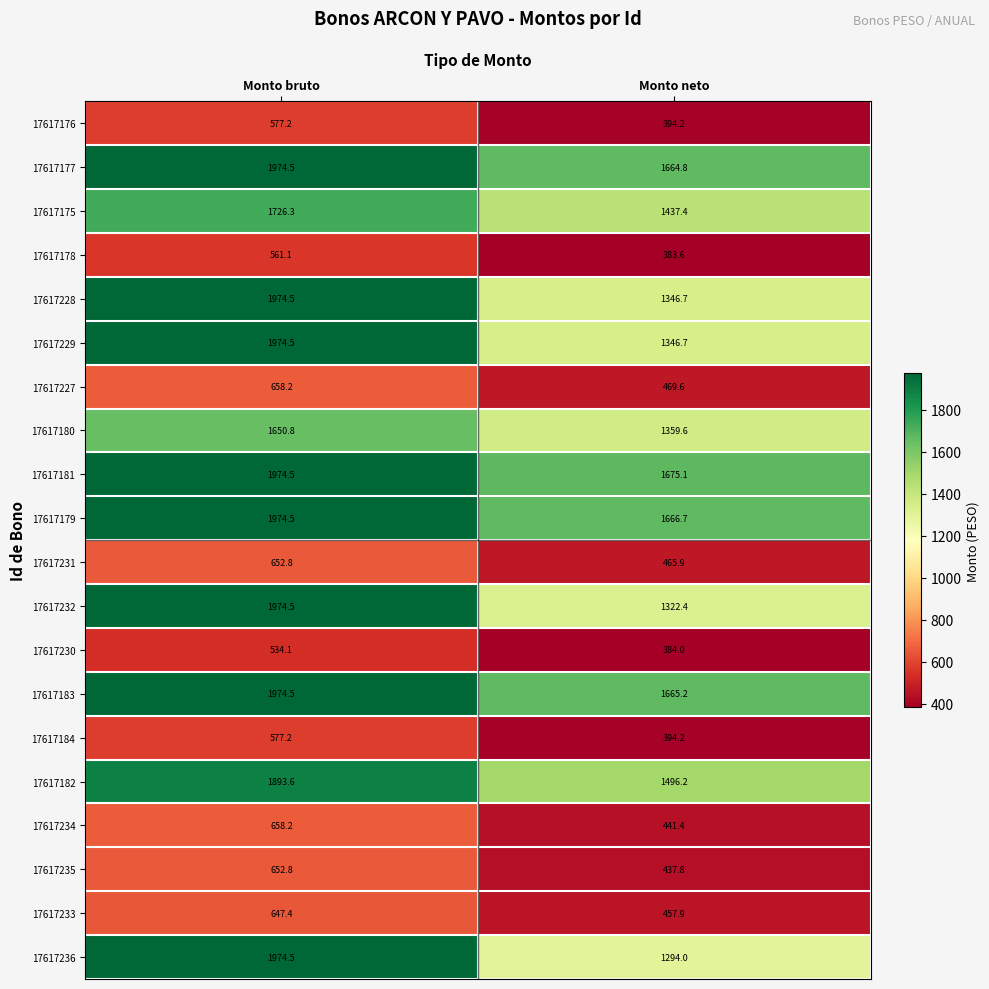

What is the maximum value shown in the chart?

1974.5